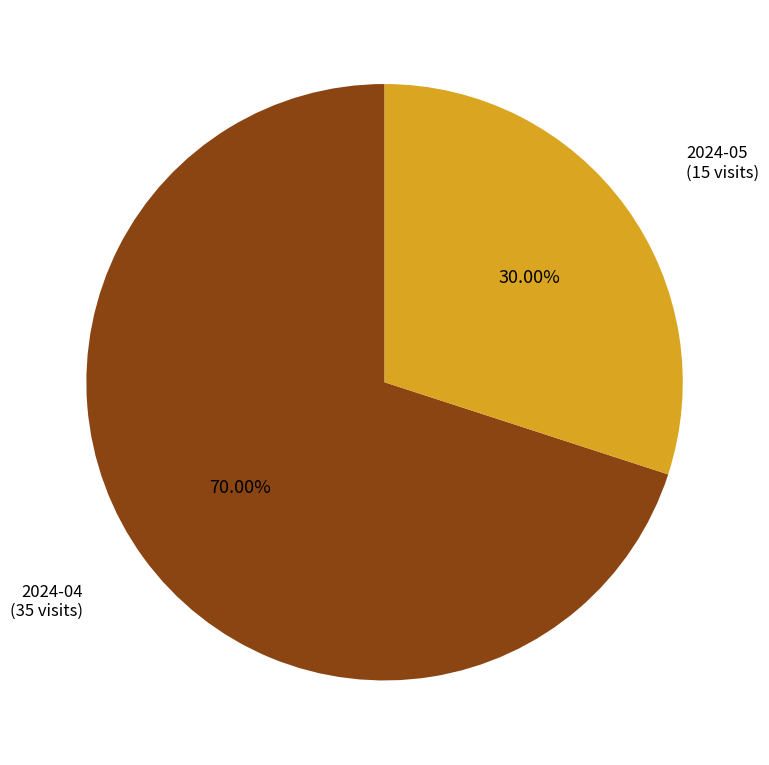

Is there any slice that represents more than half of the pie?

Yes